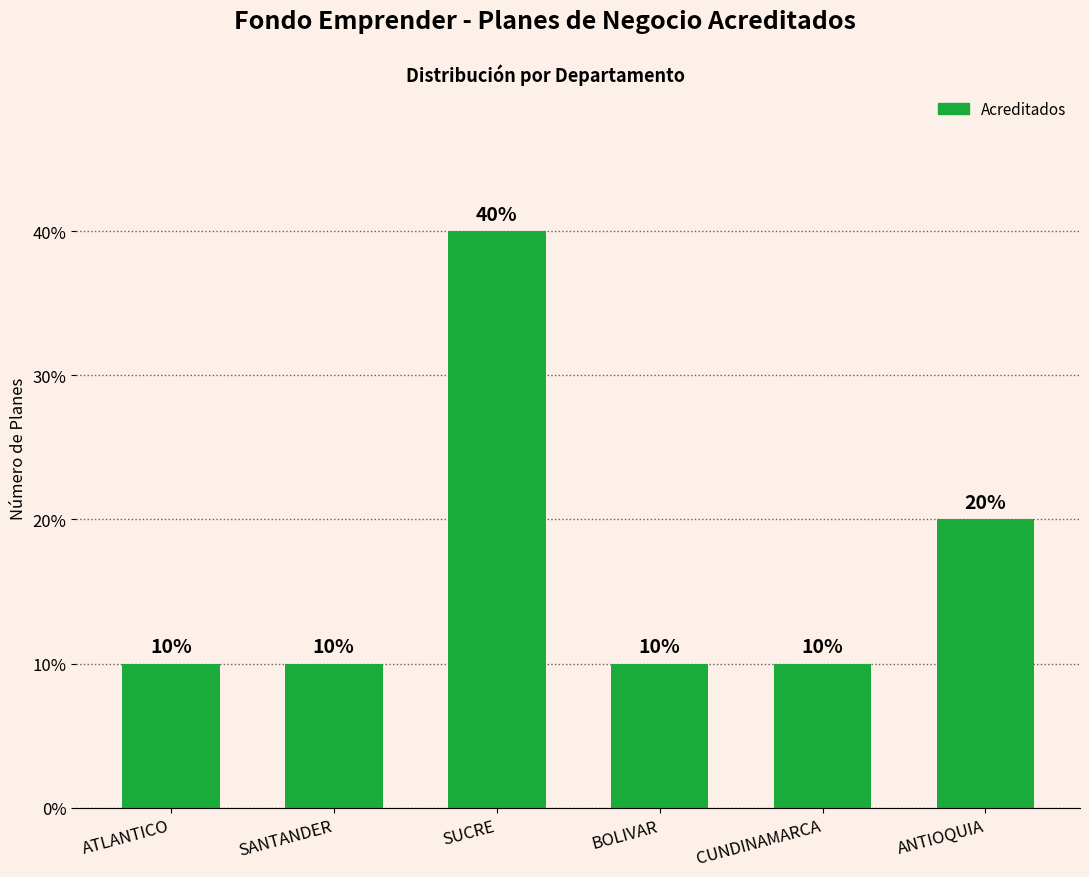

How many bars are there in total?

6